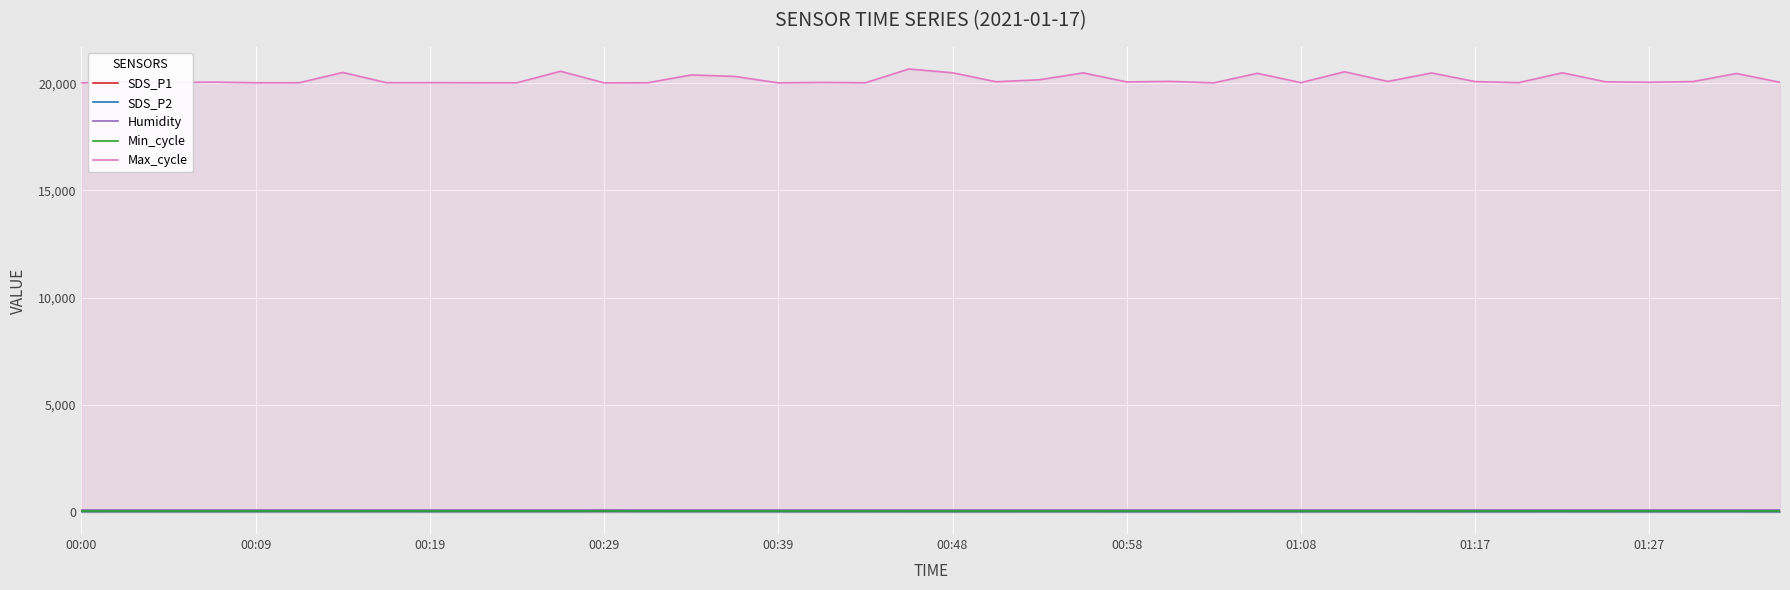

Which series has the widest spread of values?

Max_cycle